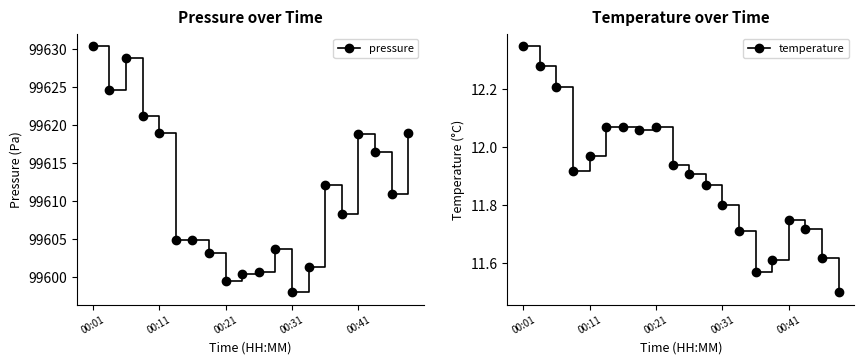

Which has a higher value, 00:01 or 5?

00:01